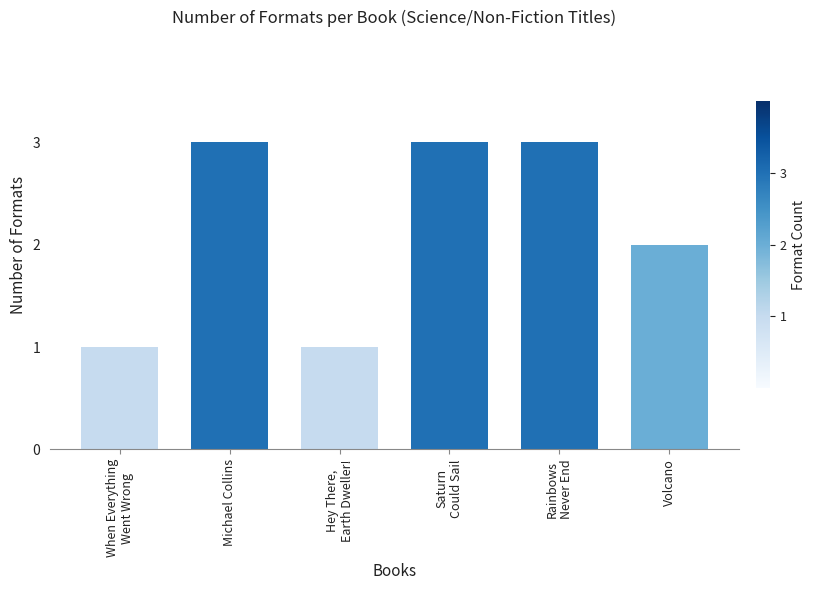

Which has a higher value, When Everything
Went Wrong or Michael Collins?

Michael Collins